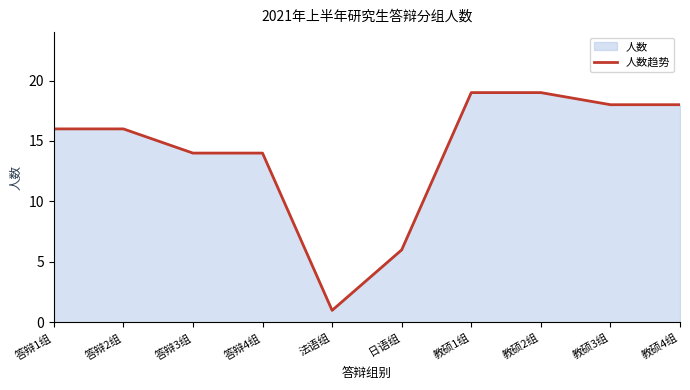

Count the number of values greater than 16.

4